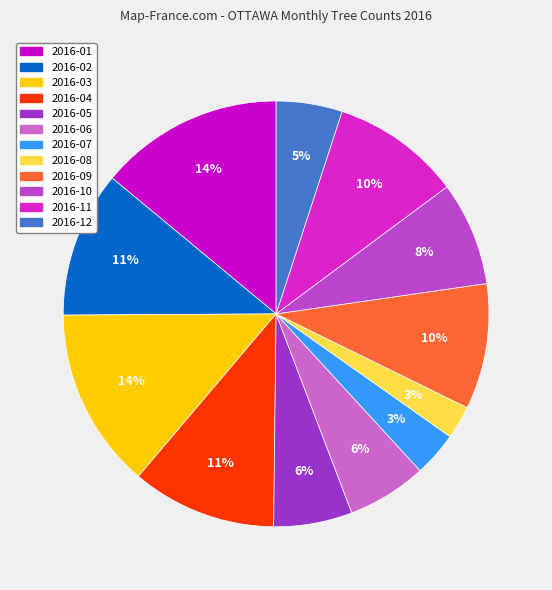

Between 2016-05 and 2016-03, which is larger?

2016-03